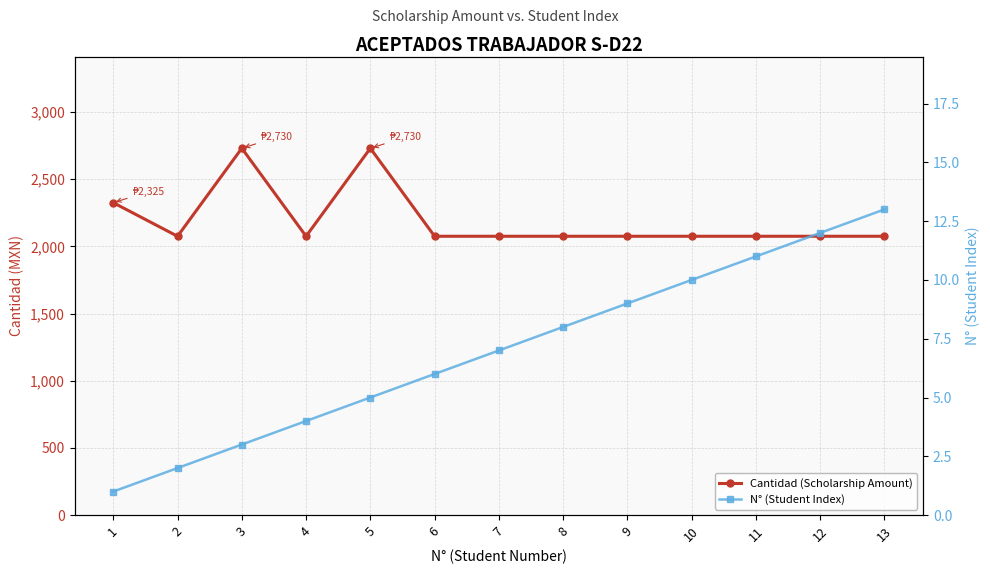

What is the sum of all N° (Student Index) values?

91